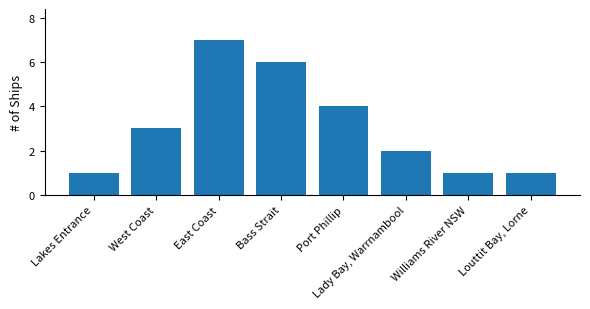

What is the approximate value at West Coast?

3